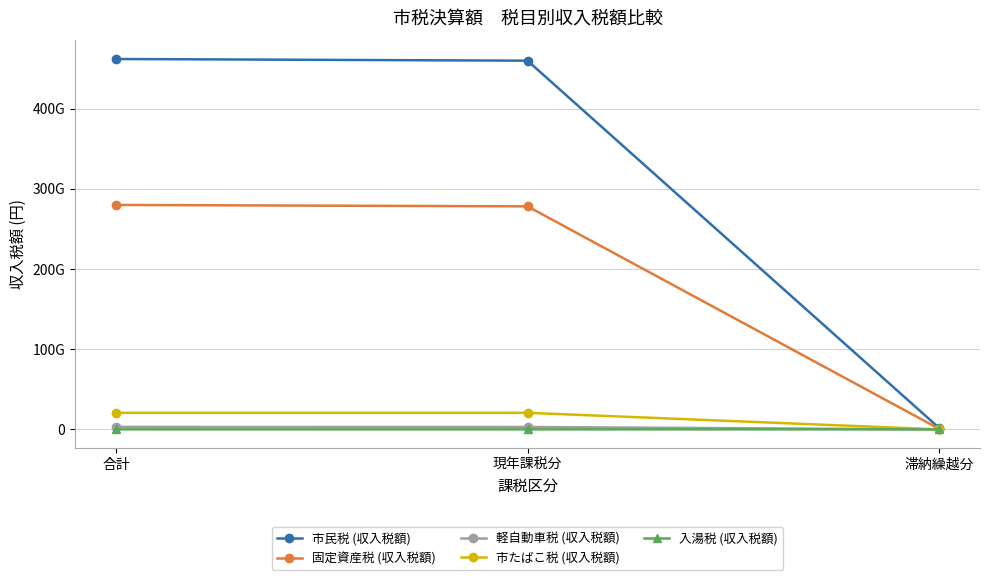

Reading left to right, what are all the values shown in this chart?

市民税 (収入税額): 合計=461819977322	現年課税分=459742414766	滞納繰越分=2077562556
固定資産税 (収入税額): 合計=279856719245	現年課税分=278090617419	滞納繰越分=841765826
軽自動車税 (収入税額): 合計=3123457661	現年課税分=2981779261	滞納繰越分=21267616
市たばこ税 (収入税額): 合計=20666563889	現年課税分=20666500570	滞納繰越分=63319
入湯税 (収入税額): 合計=37224300	現年課税分=37224300	滞納繰越分=0